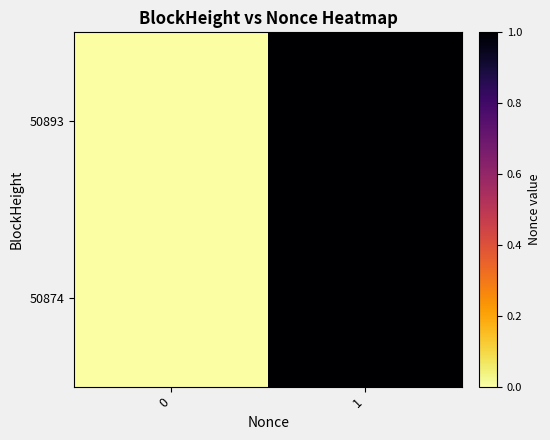

Reading left to right, what are all the values shown in this chart?

50893: 0=0	1=1
50874: 0=0	1=1